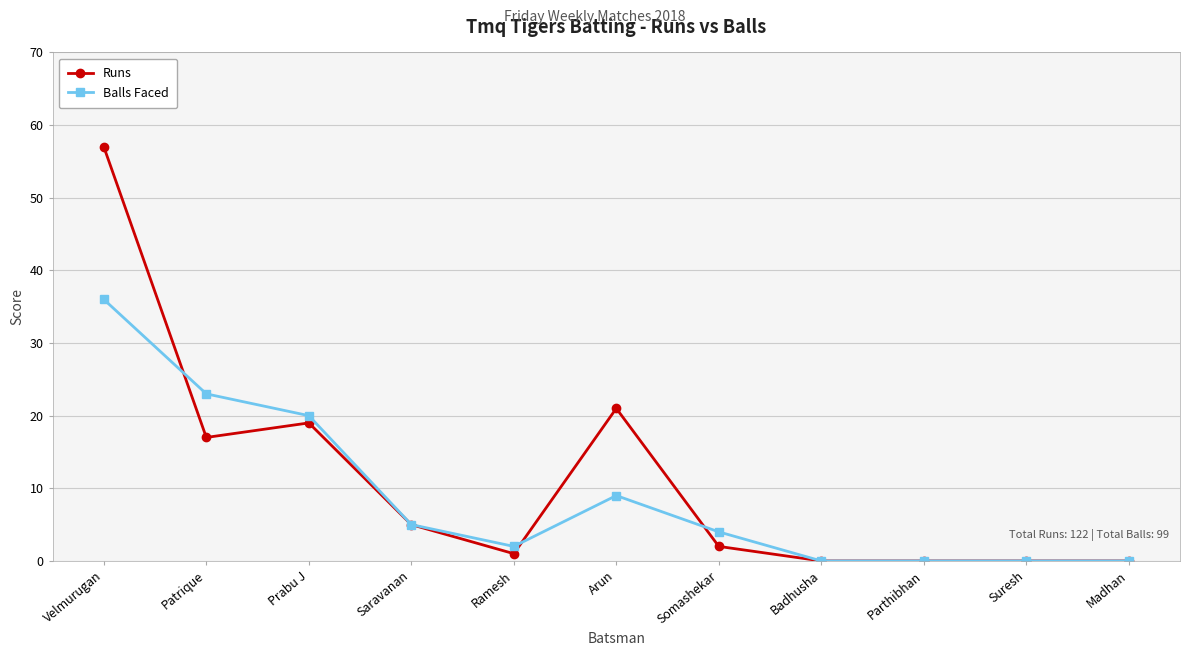

What is the maximum value for Balls Faced?

36